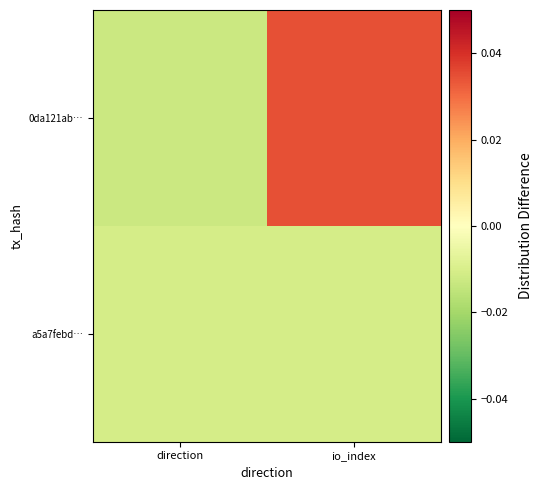

How many distinct data groups are displayed?

2